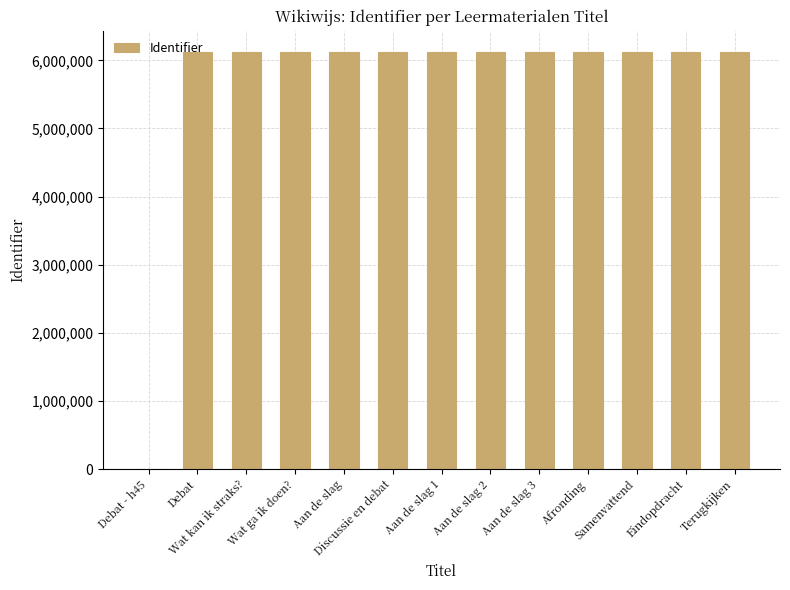

Where does the data first go above 6128382?

Discussie en debat